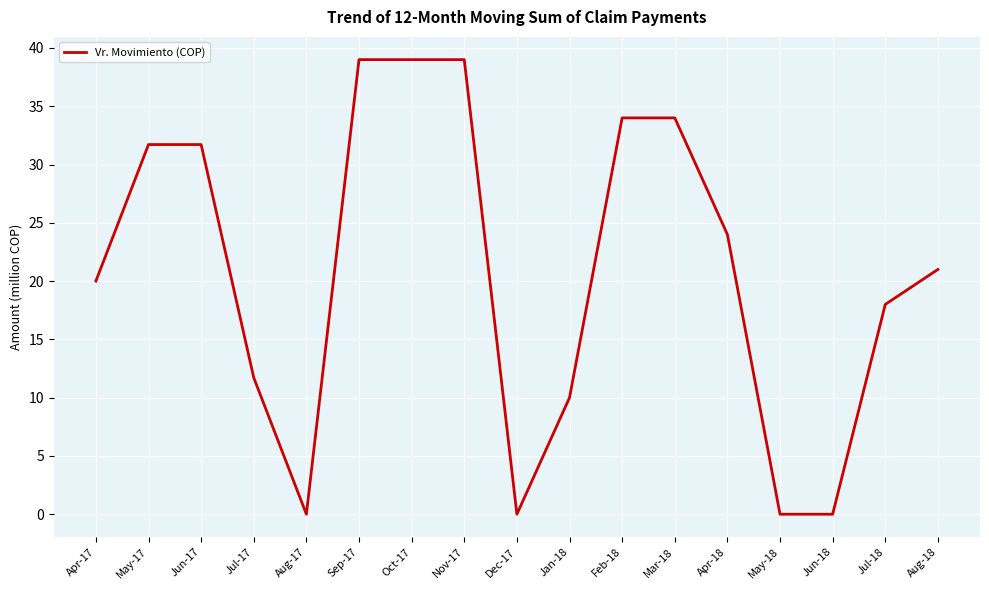

Does the chart display data point markers on the line(s)?

No